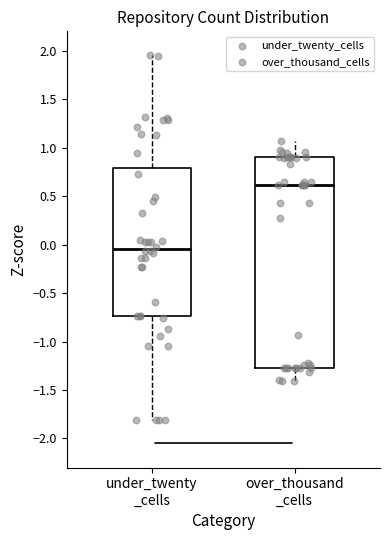

Reading left to right, transcribe this box plot: for each box, give where its median line is, the range the box spans, and where its two whiskers end, as read against the y-axis. The values are not printed on the chart, so give them approximately, as read against the axis.

under_twenty _cells: median -0.05, box -0.75 to 0.80, whiskers -1.80 to 1.95
over_thousand _cells: median 0.60, box -1.25 to 0.90, whiskers -1.40 to 1.05